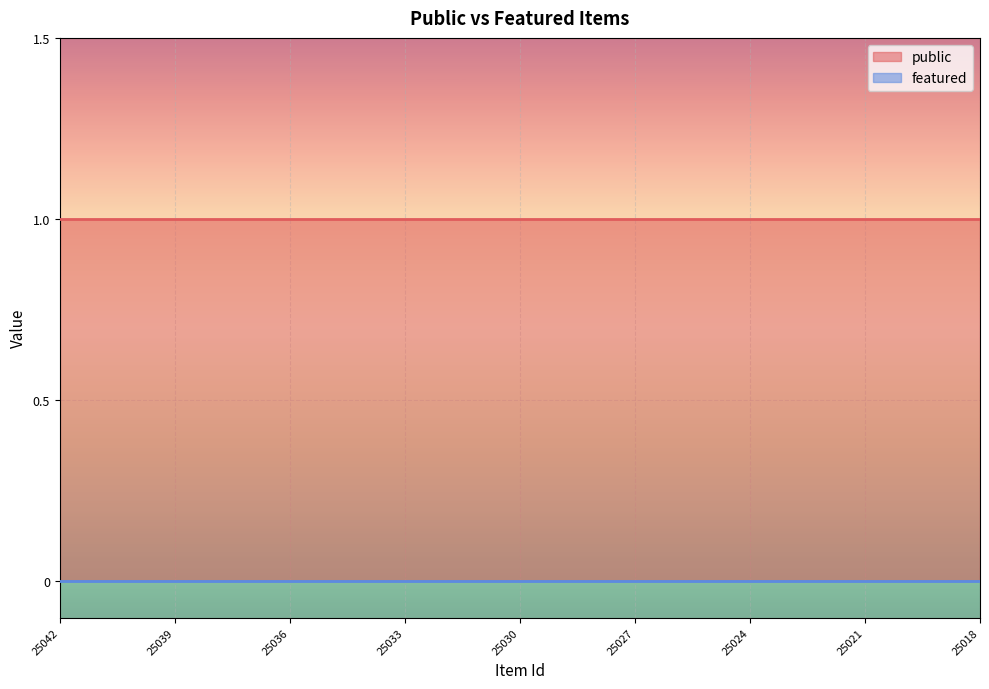

Reading left to right, extract all data points from this chart.

public: 25042=1	25041=1	25040=1	25039=1	25038=1	25037=1	25036=1	25035=1	25034=1	25033=1	25032=1	25031=1	25030=1	25029=1	25028=1	25027=1	25026=1	25025=1	25024=1	25023=1	25022=1	25021=1	25020=1	25019=1	25018=1
featured: 25042=0	25041=0	25040=0	25039=0	25038=0	25037=0	25036=0	25035=0	25034=0	25033=0	25032=0	25031=0	25030=0	25029=0	25028=0	25027=0	25026=0	25025=0	25024=0	25023=0	25022=0	25021=0	25020=0	25019=0	25018=0